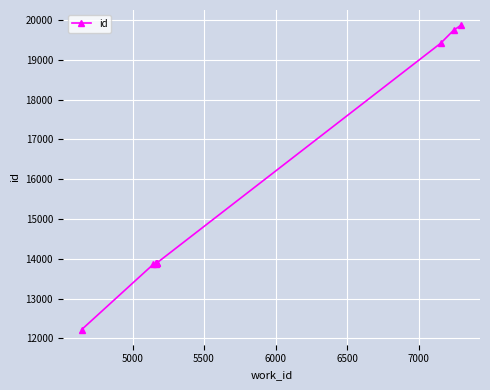

What is the difference between the maximum and minimum values?

7644